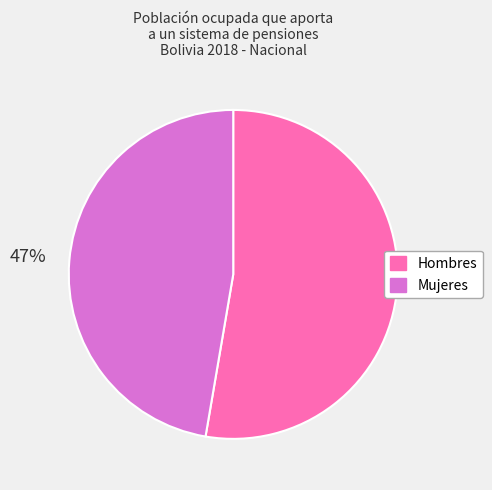

Is the sum of Mujeres and Hombres greater than half?

Yes